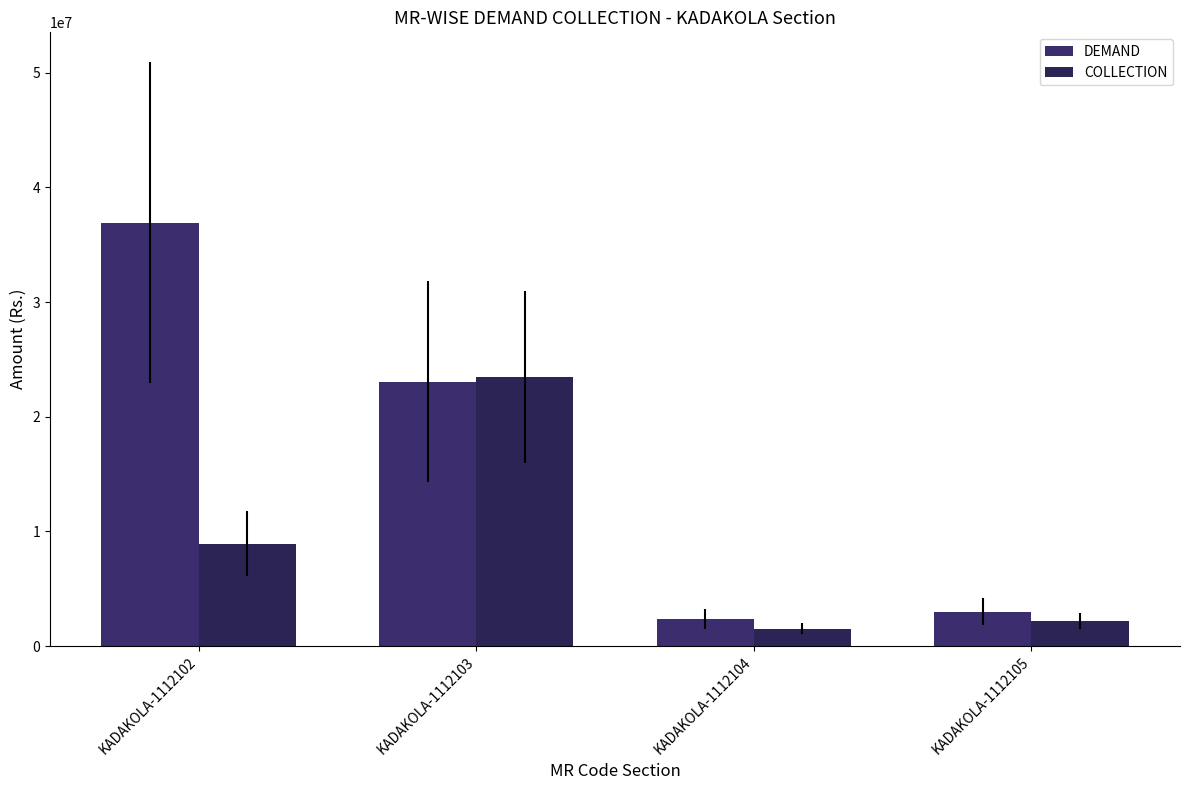

What is the difference between the highest and lowest values at KADAKOLA-1112105?

849936.7